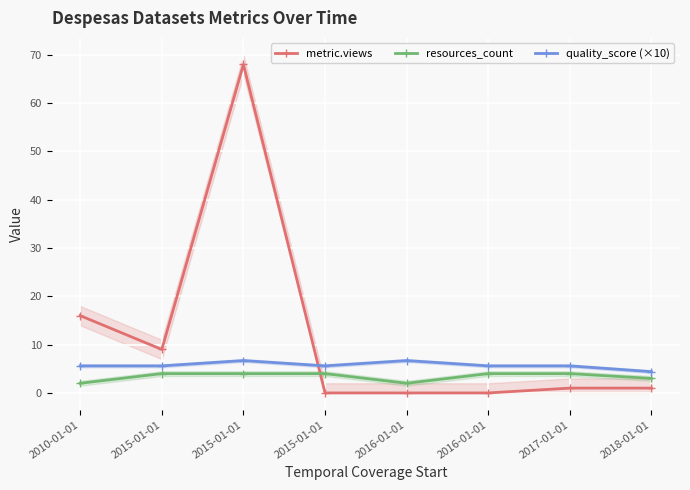

What is the total value across all series at 2017-01-01?

10.6